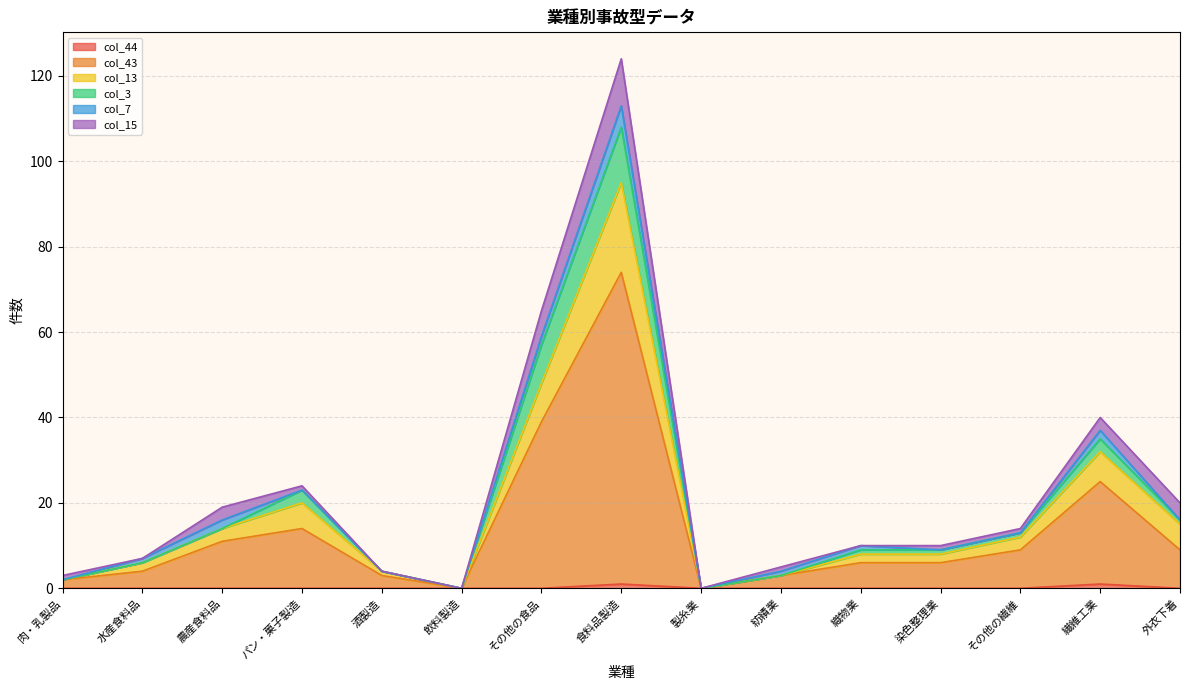

At which category is the sum across all series the highest?

食料品製造